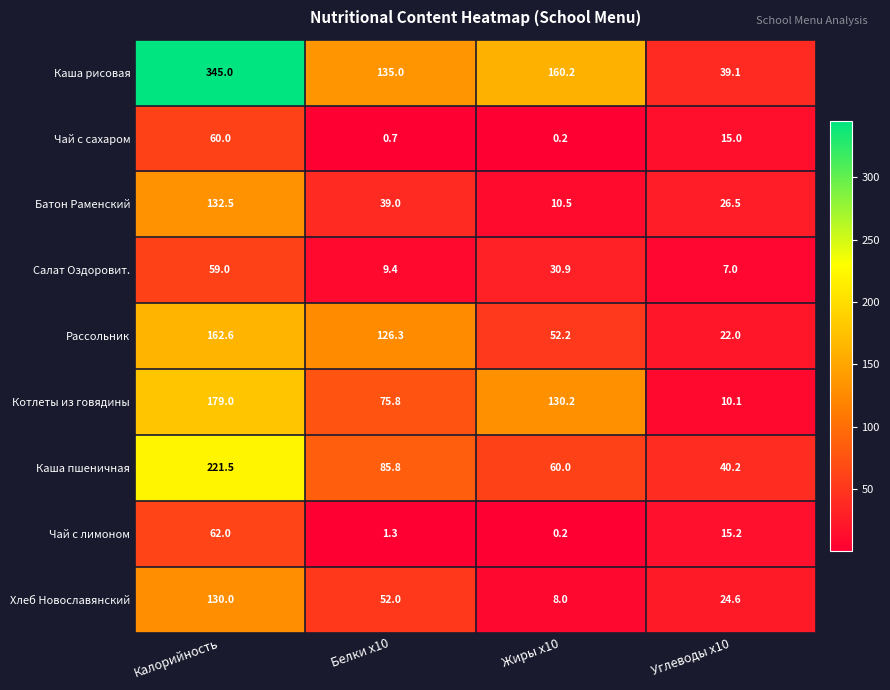

The value of Котлеты из говядины at Калорийность is 179.0. True or false?

True